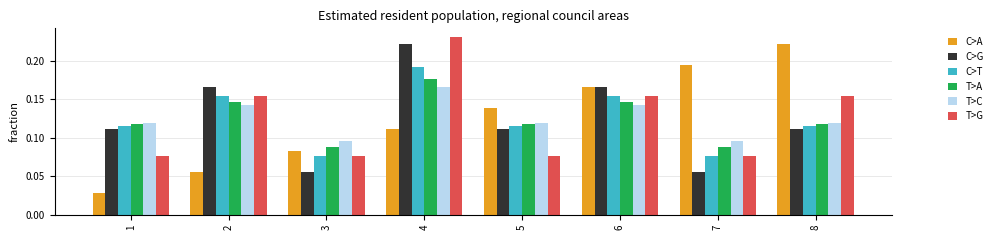

Which category has the highest value in the C>T series?

4